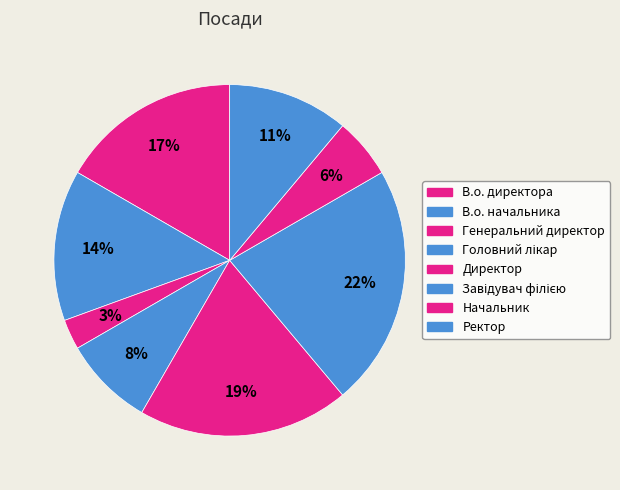

What portion of the pie excludes В.о. начальника?

86.1%